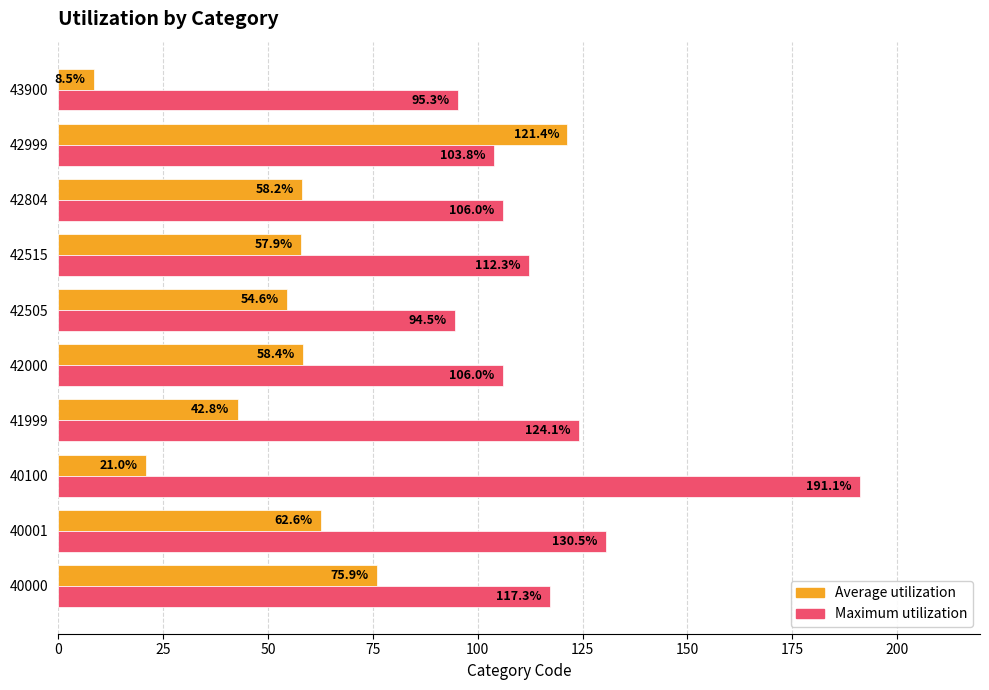

What is the greatest value displayed?

191.1